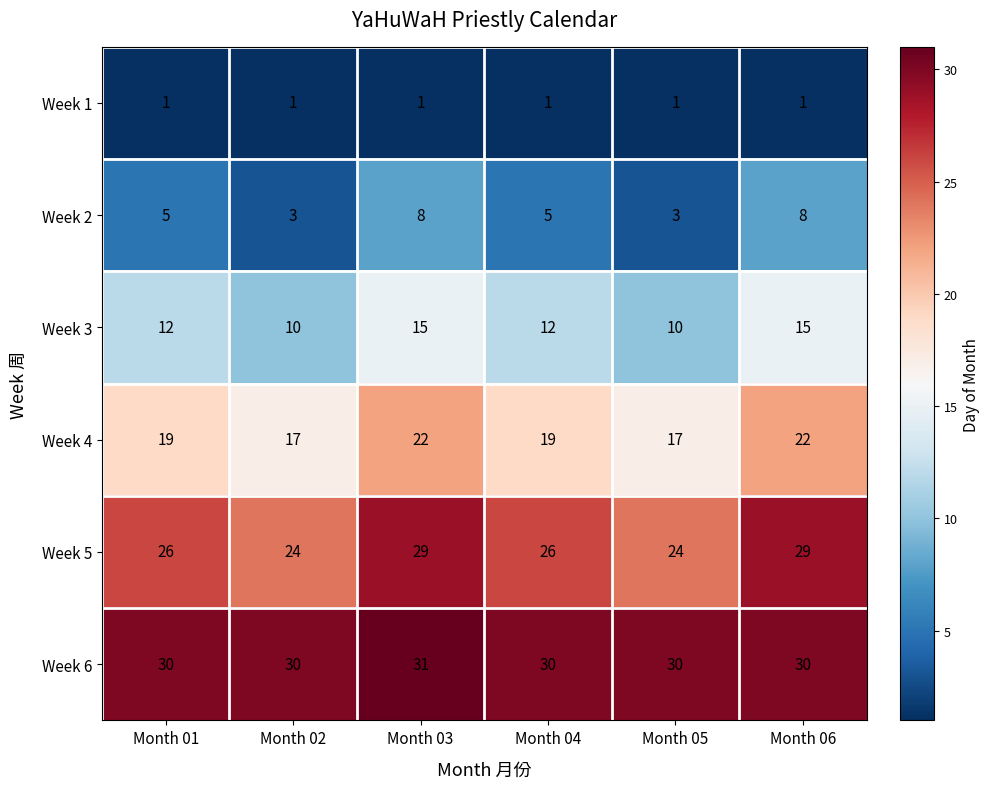

What is the difference between the highest and lowest values at Month 03?

30